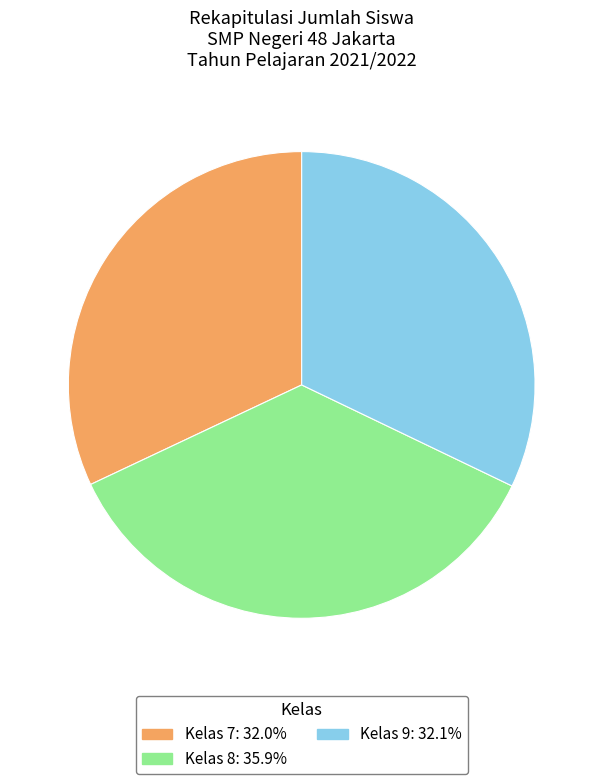

Count the number of slices in the pie.

3